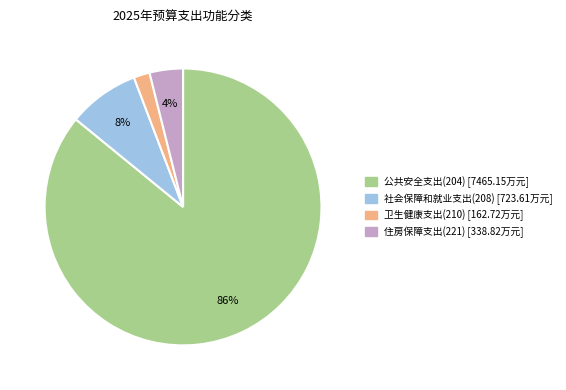

Does 公共安全支出(204) represent more than half of the total?

Yes